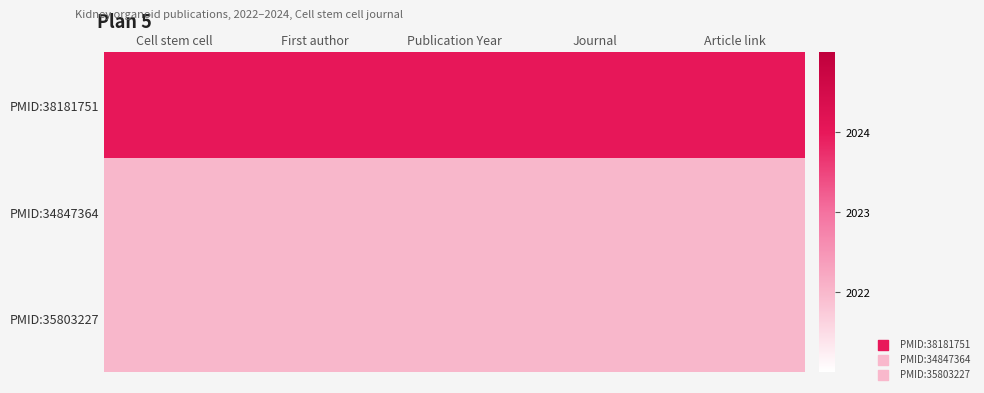

Reading left to right, list all the values displayed in this chart.

PMID:38181751: Cell stem cell=2024	First author=2024	Publication Year=2024	Journal=2024	Article link=2024
PMID:34847364: Cell stem cell=2022	First author=2022	Publication Year=2022	Journal=2022	Article link=2022
PMID:35803227: Cell stem cell=2022	First author=2022	Publication Year=2022	Journal=2022	Article link=2022